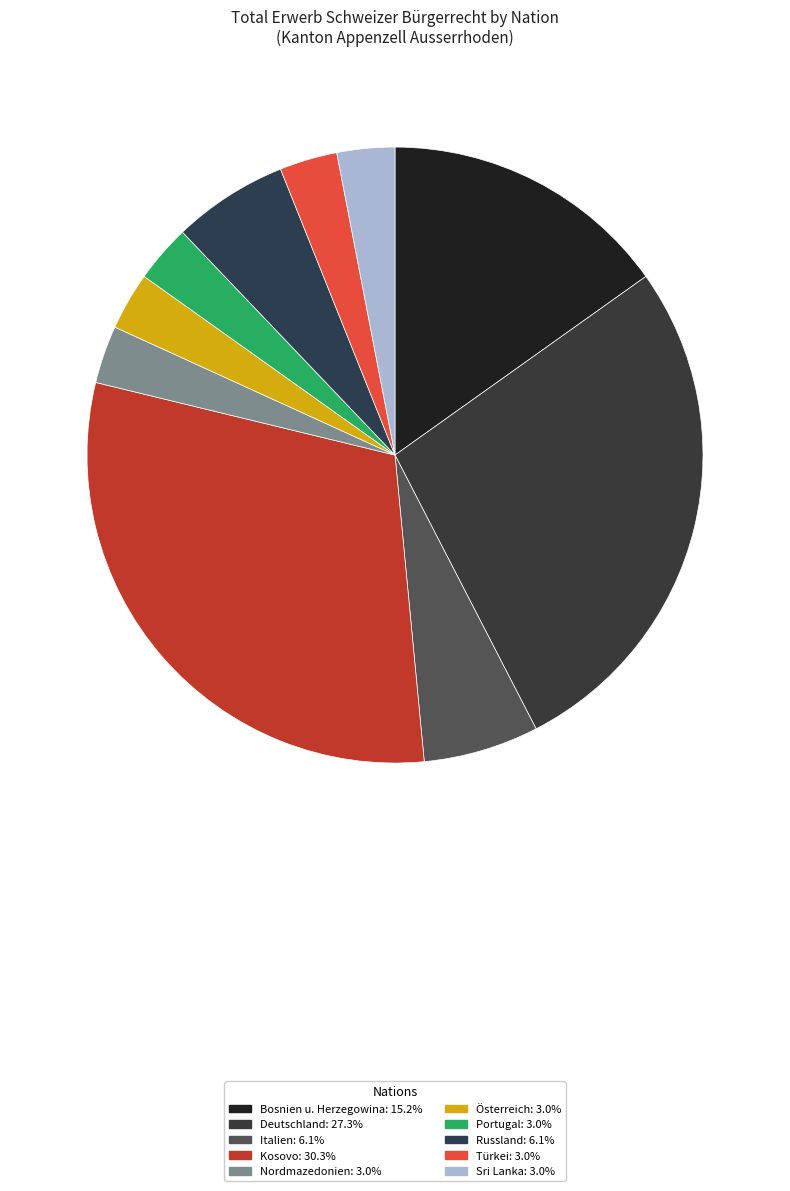

What is the ratio of the value at Italien to the value at Russland?

1.0